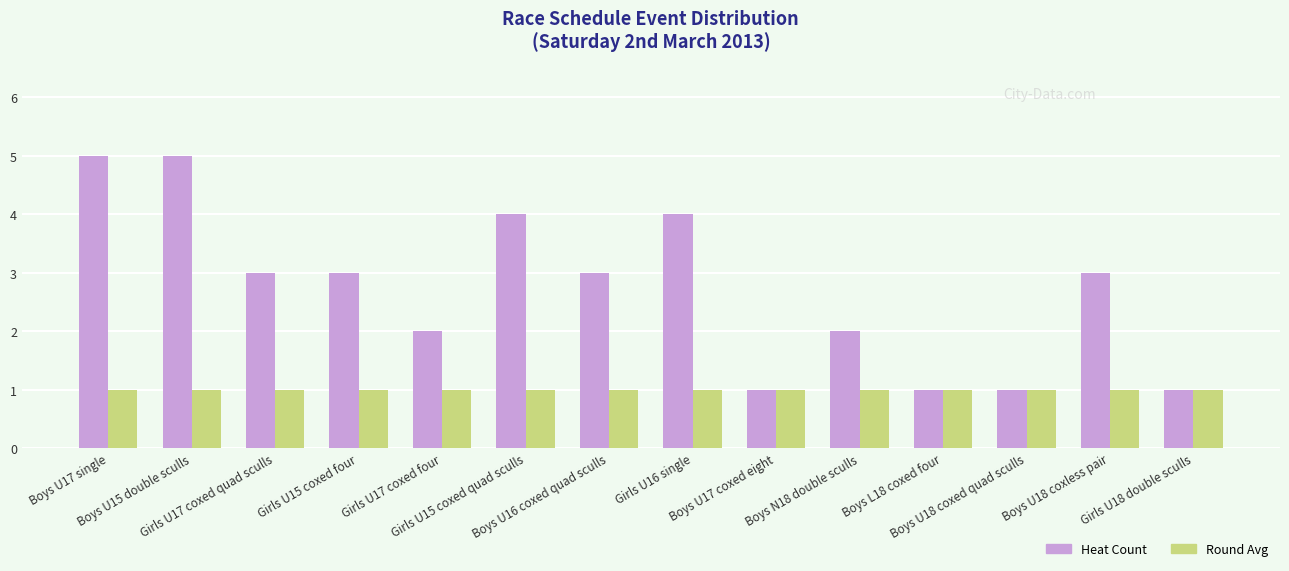

What is the average value of the Round Avg series?

1